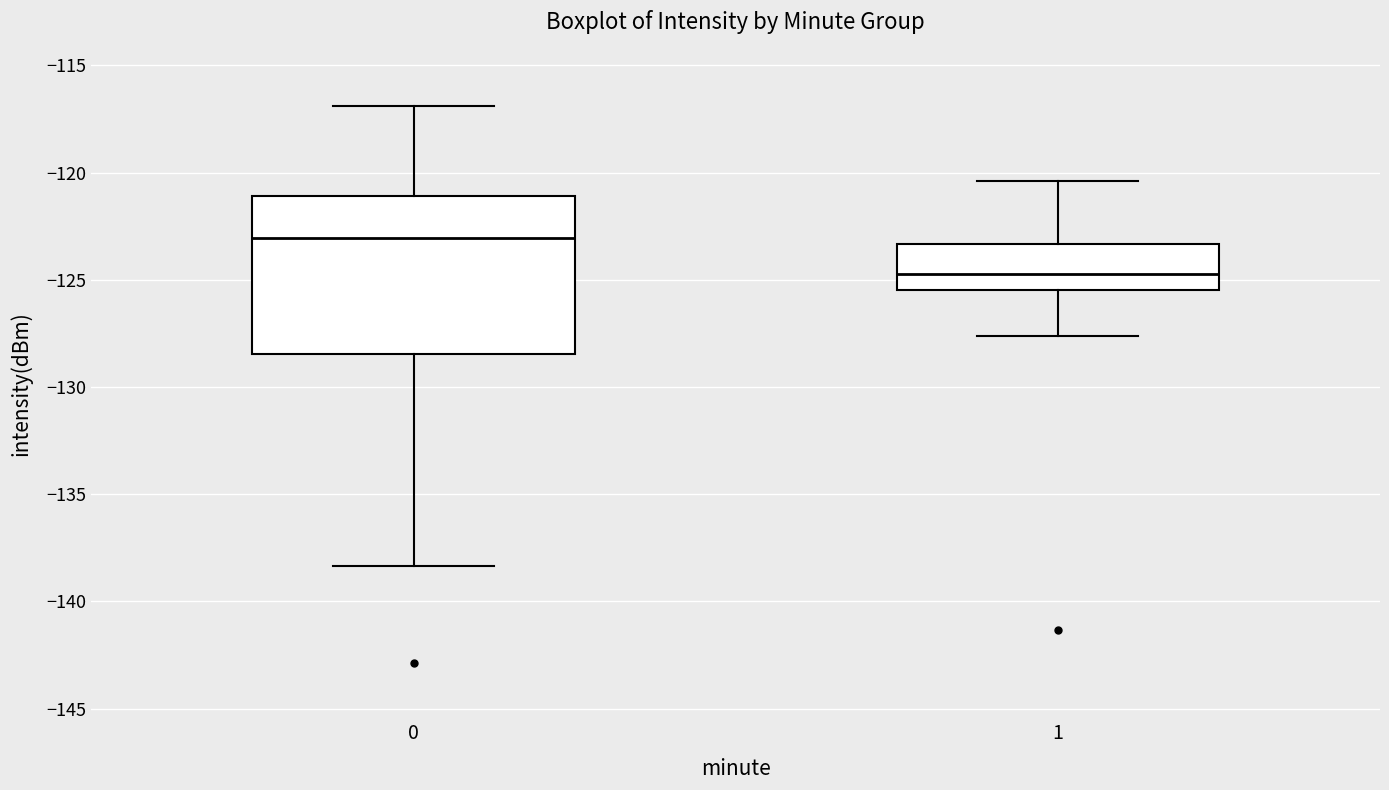

Comparing the boxes themselves (not the whiskers), which one is the tallest?

0